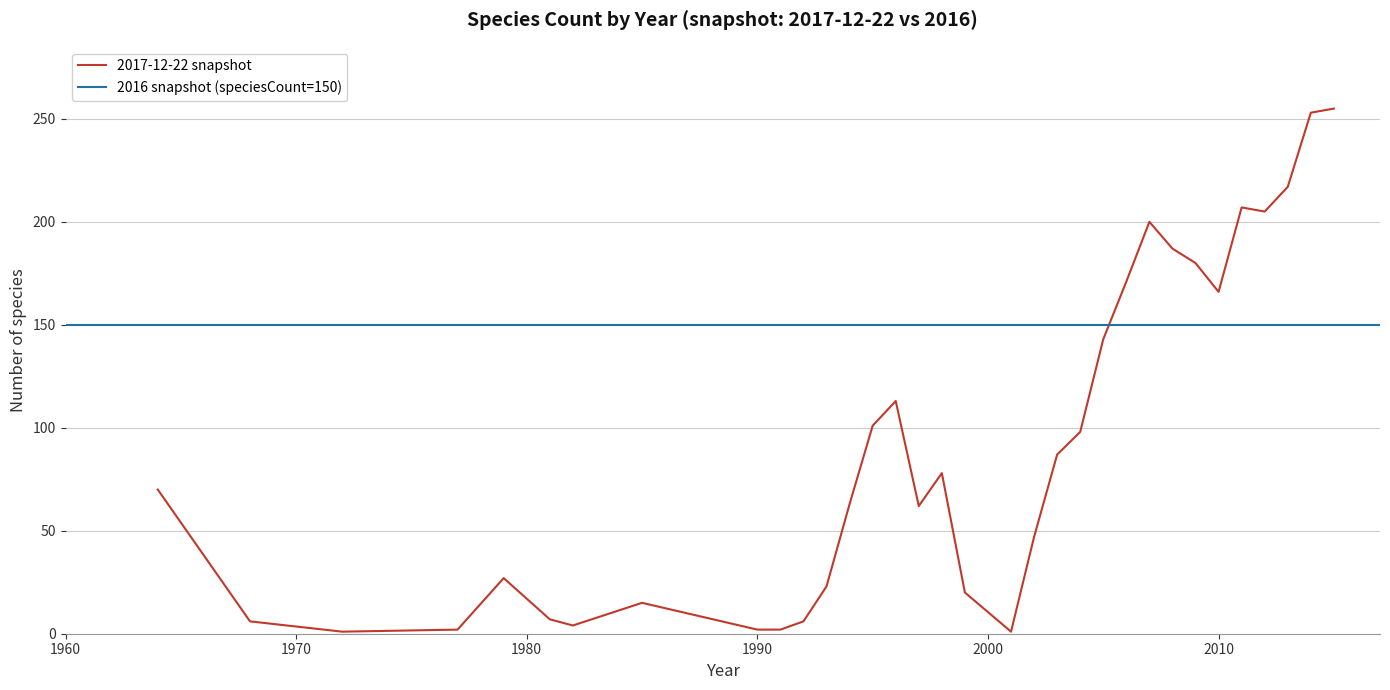

Is it true that 2017-12-22 snapshot equals 166 at 2010?

True